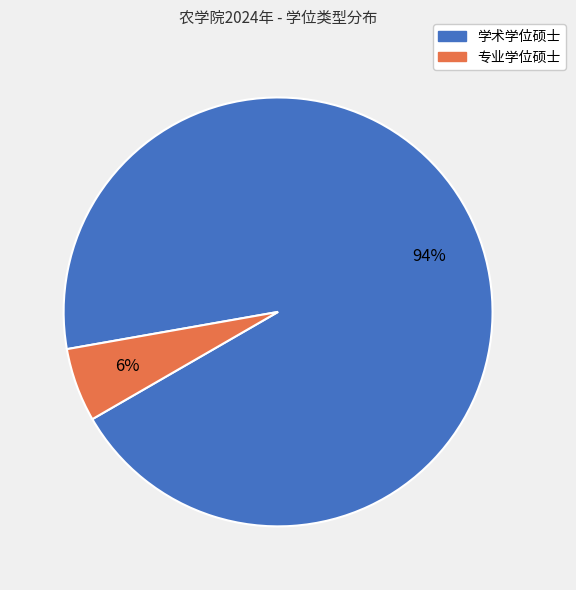

To the nearest percent, what percentage of the pie is 学术学位硕士?

94%